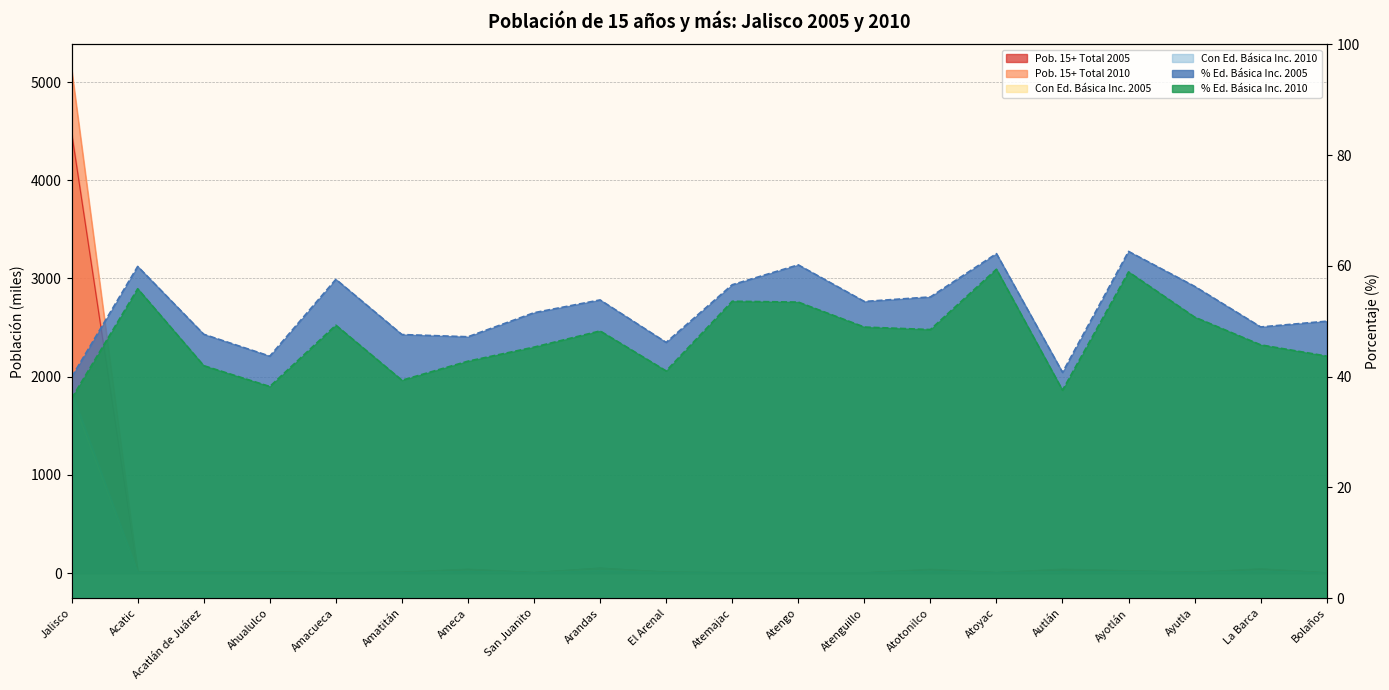

How many times do Pob. 15+ Total 2005 and Pob. 15+ Total 2010 cross each other?

2